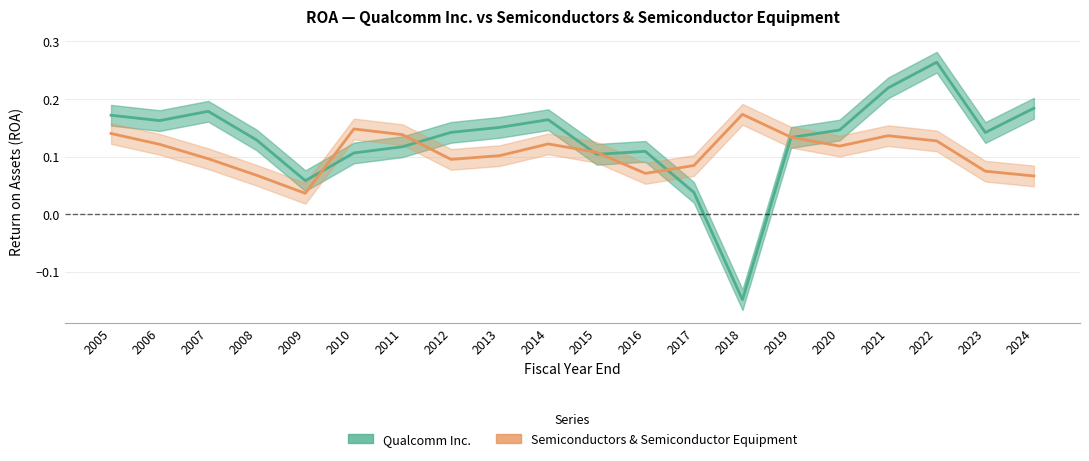

How many times do Qualcomm Inc. and Semiconductors & Semiconductor Equipment cross each other?

6